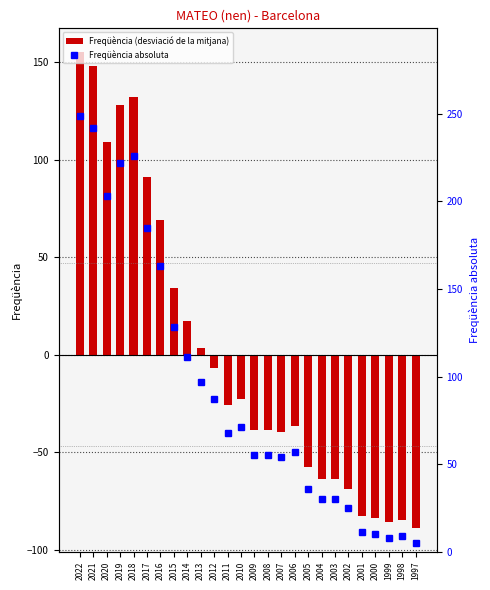

Which series has the largest total across all categories?

Freqüència absoluta